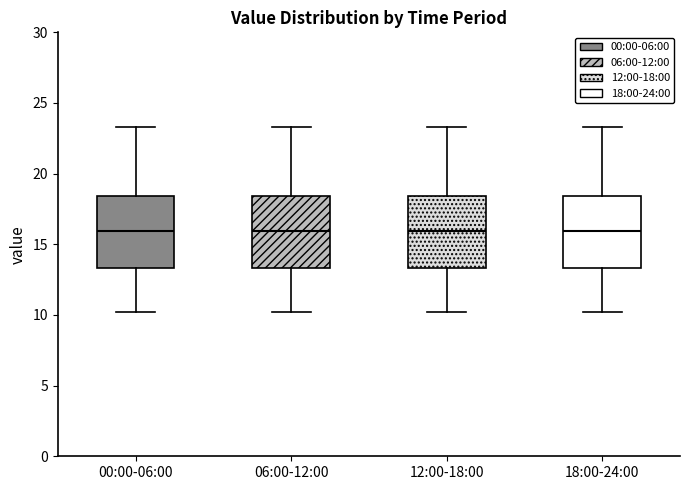

Reading left to right, transcribe this box plot: for each box, give where its median line is, the range the box spans, and where its two whiskers end, as read against the y-axis. The values are not printed on the chart, so give them approximately, as read against the axis.

00:00-06:00: median 16.0, box 13.5 to 18.5, whiskers 10.0 to 23.5
06:00-12:00: median 16.0, box 13.5 to 18.5, whiskers 10.0 to 23.5
12:00-18:00: median 16.0, box 13.5 to 18.5, whiskers 10.0 to 23.5
18:00-24:00: median 16.0, box 13.5 to 18.5, whiskers 10.0 to 23.5